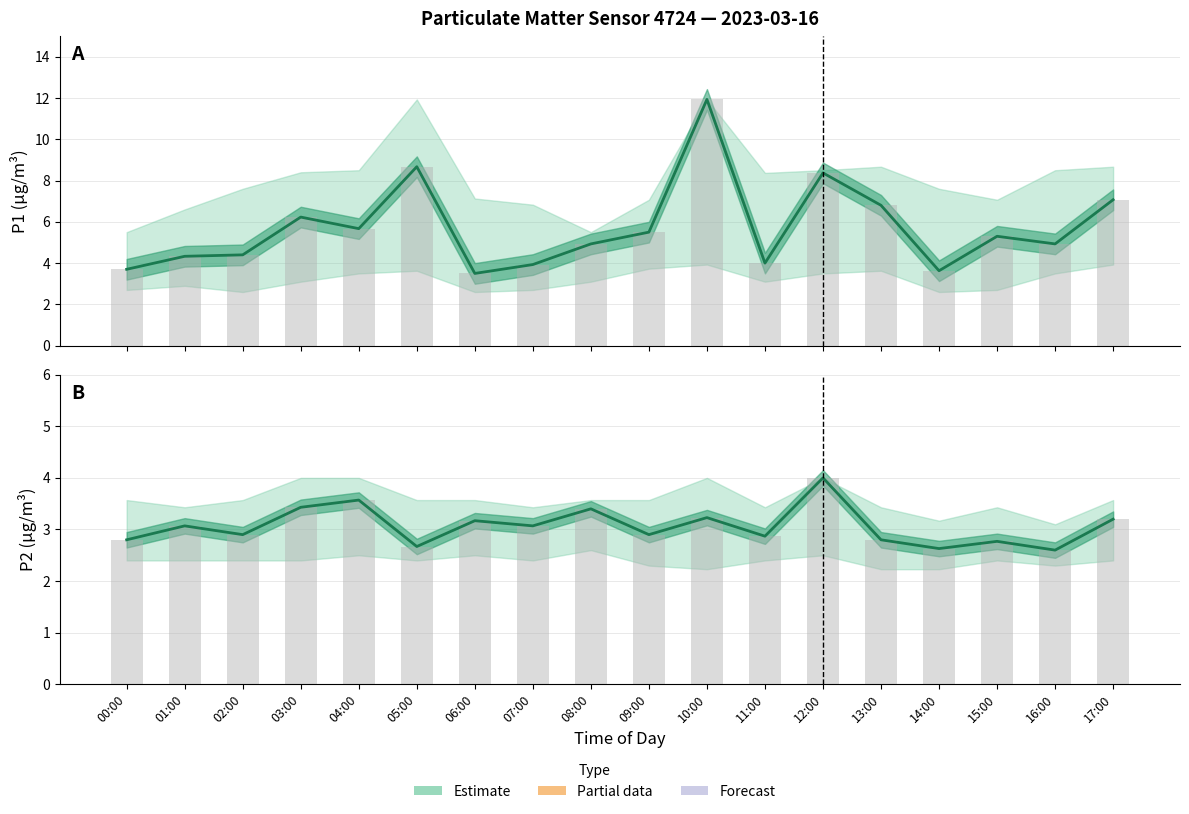

What is the label of the 17th bar from the right?

01:00